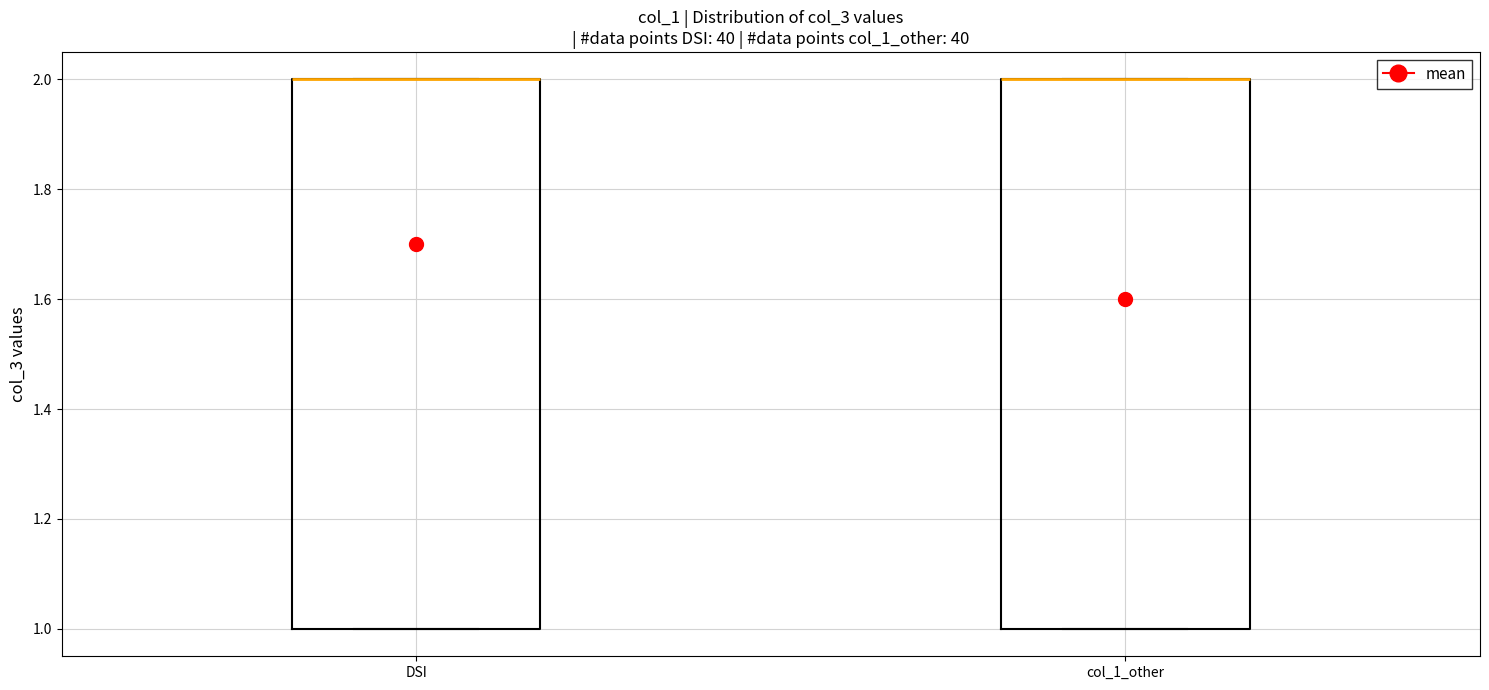

Where is the upper edge of the box for DSI on the y-axis? The values are not printed on the chart, so give them approximately, as read against the axis.

2